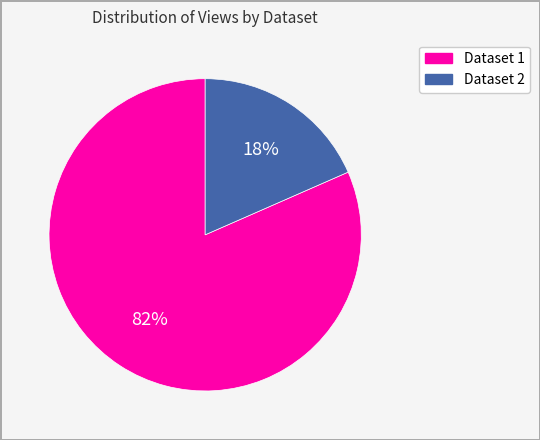

Does any single category account for the majority?

Yes